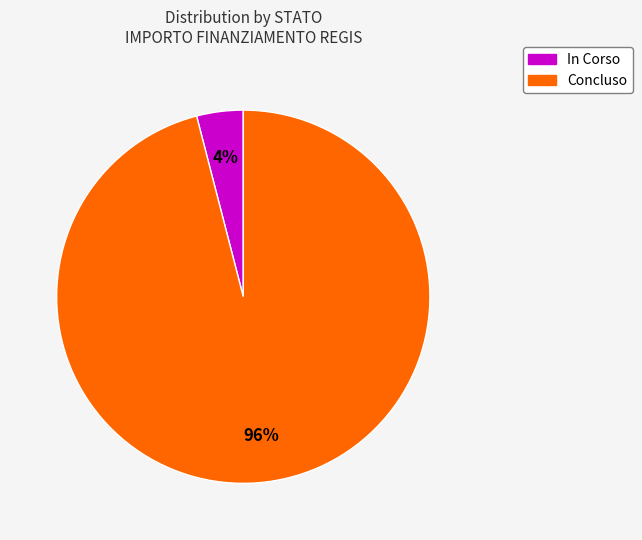

Is the sum of Concluso and In Corso greater than half?

Yes